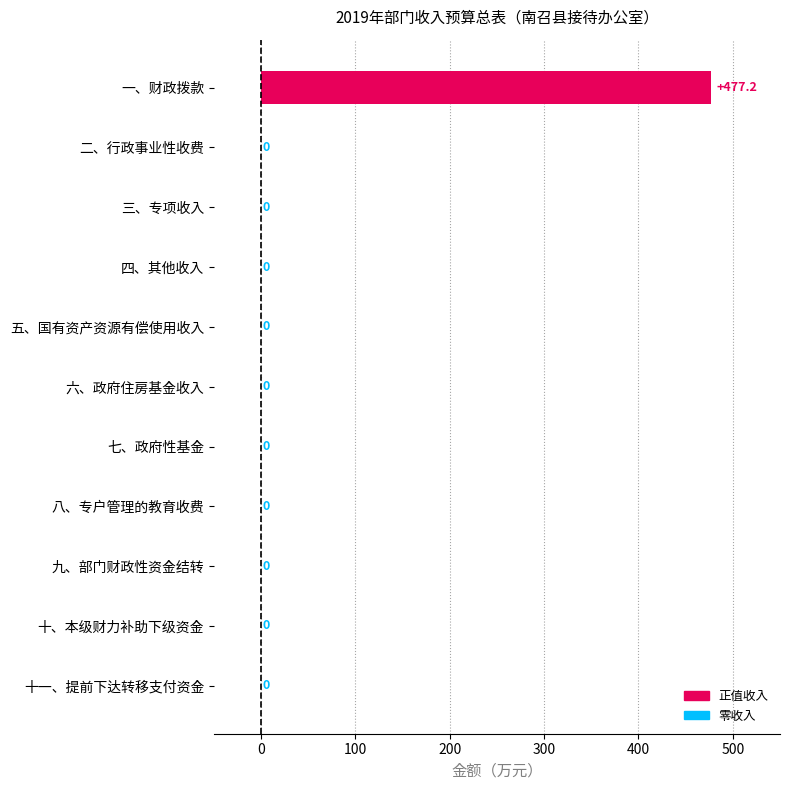

The chart shows a value of -324.5 at 十、本级财力补助下级资金. True or false?

False